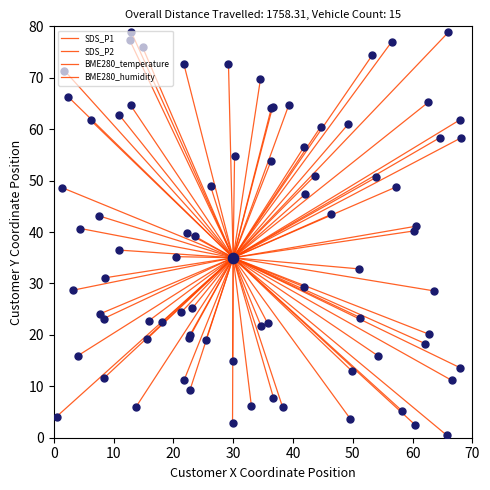

What are all the series names shown in the legend?

SDS_P1, SDS_P2, BME280_temperature, BME280_humidity